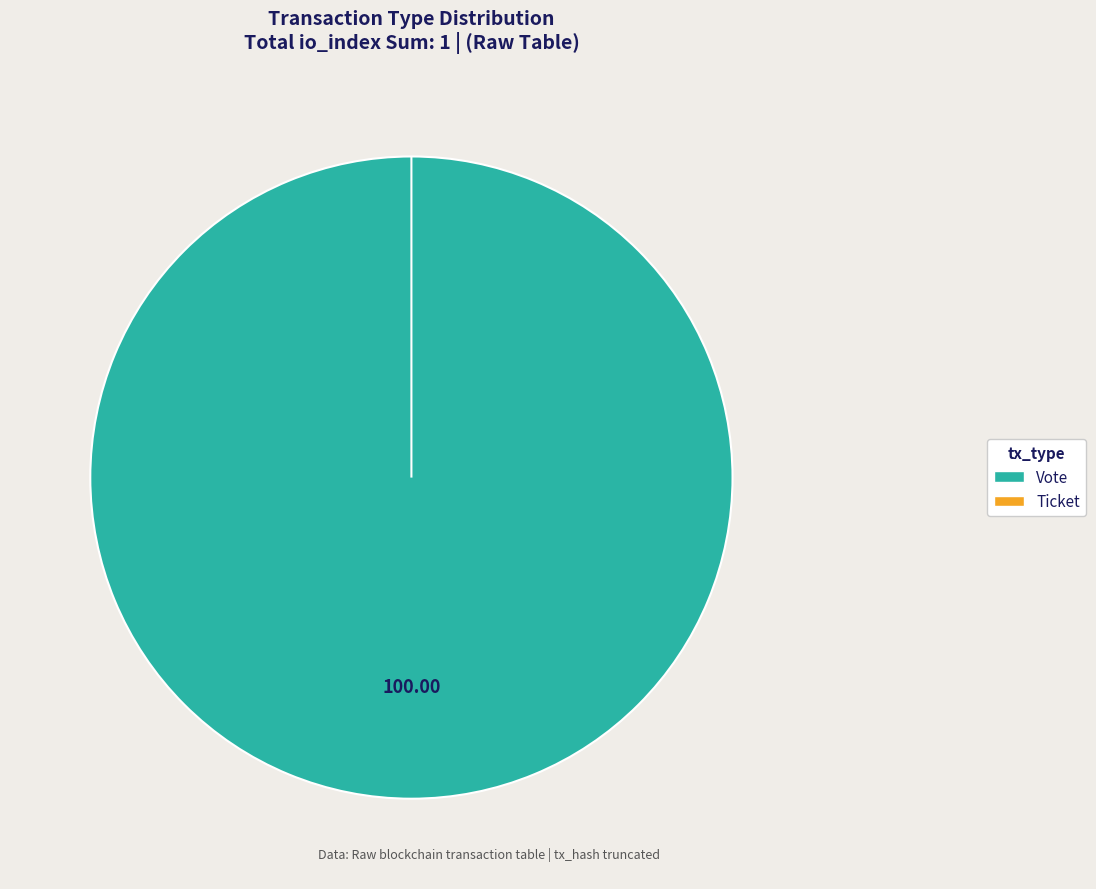

To the nearest percent, what is the combined percentage of Ticket (io_index=0) and Vote (io_index=1)?

100%